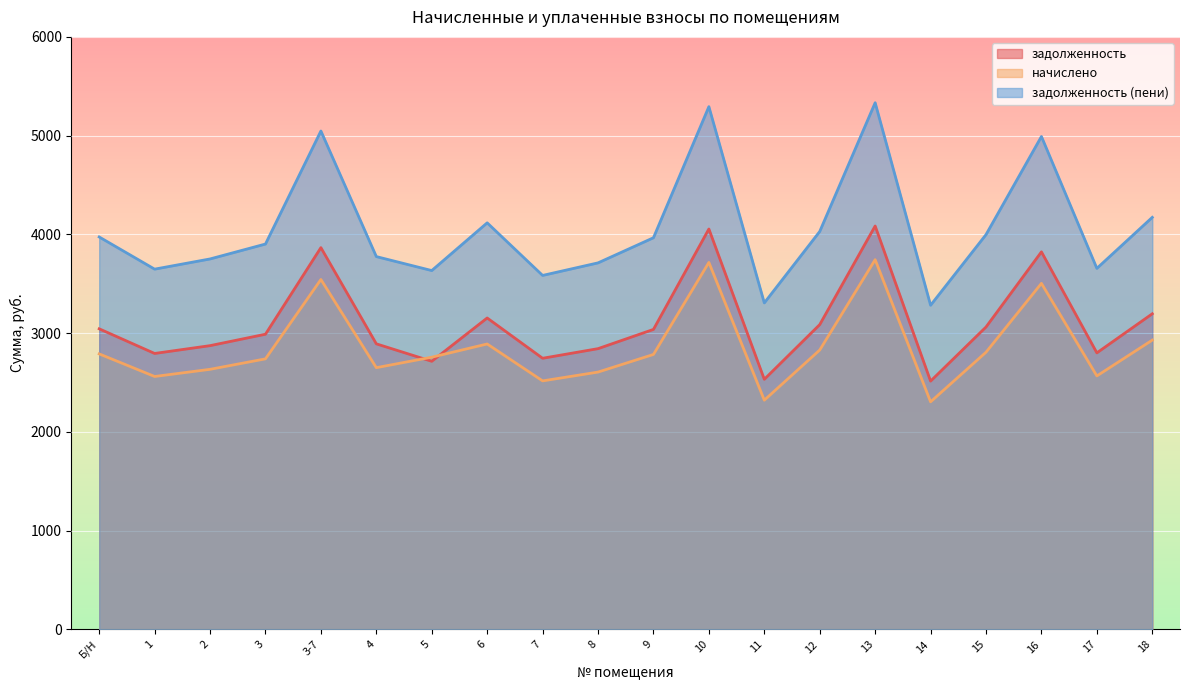

Between 2 and 14, which series saw the biggest shift?

задолженность (пени)